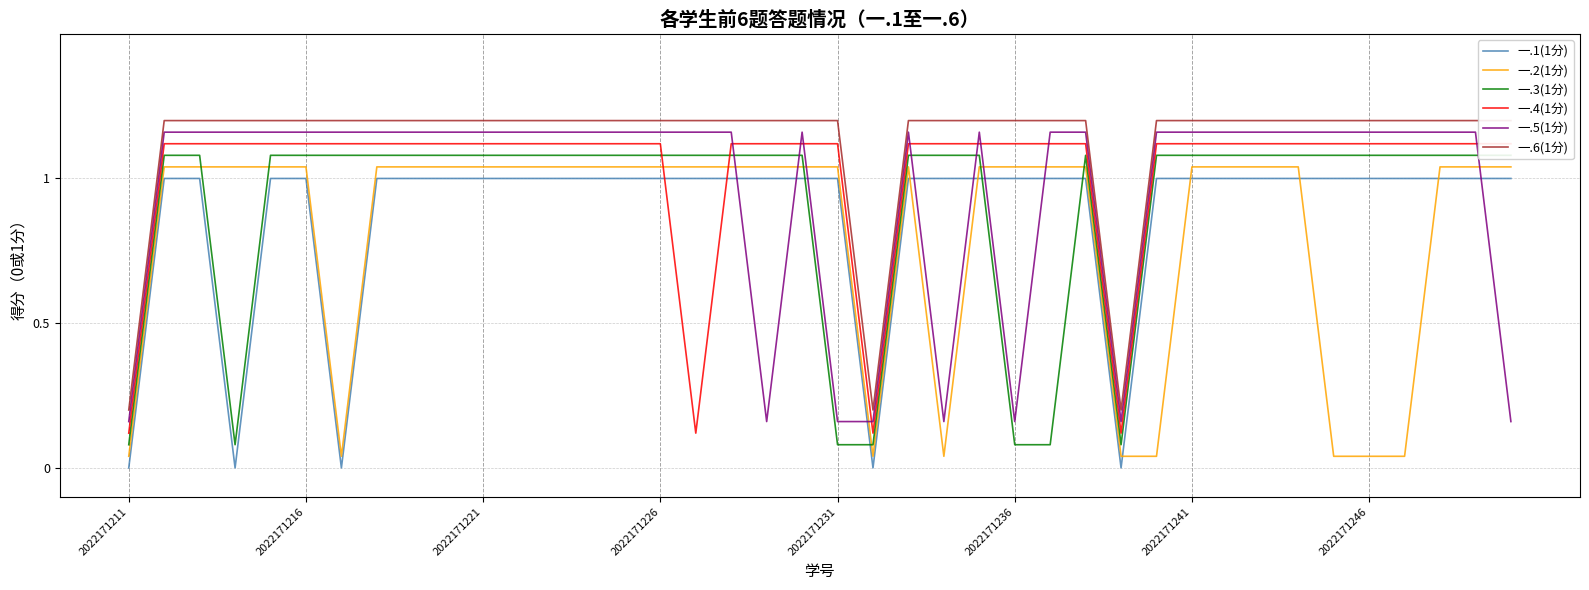

True or false: 一.1(1分) has a value of 0.5 at 2022171236.

False